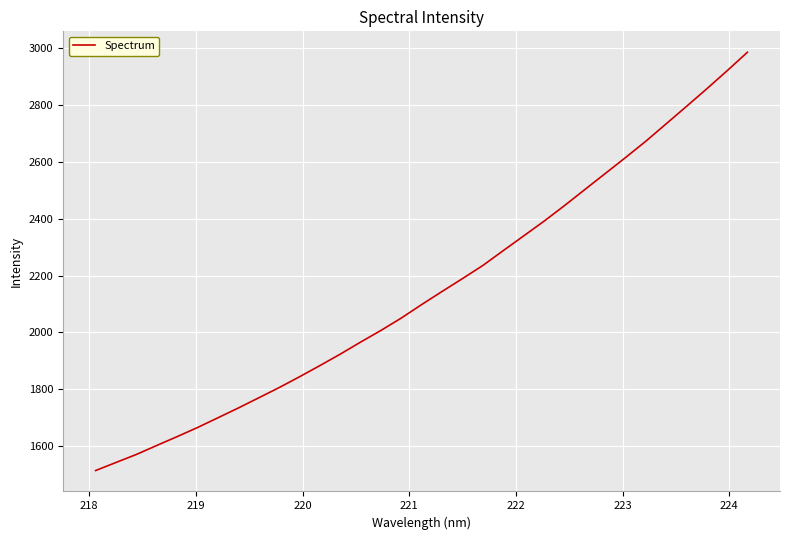

What is the difference between the maximum and minimum values?

1473.8